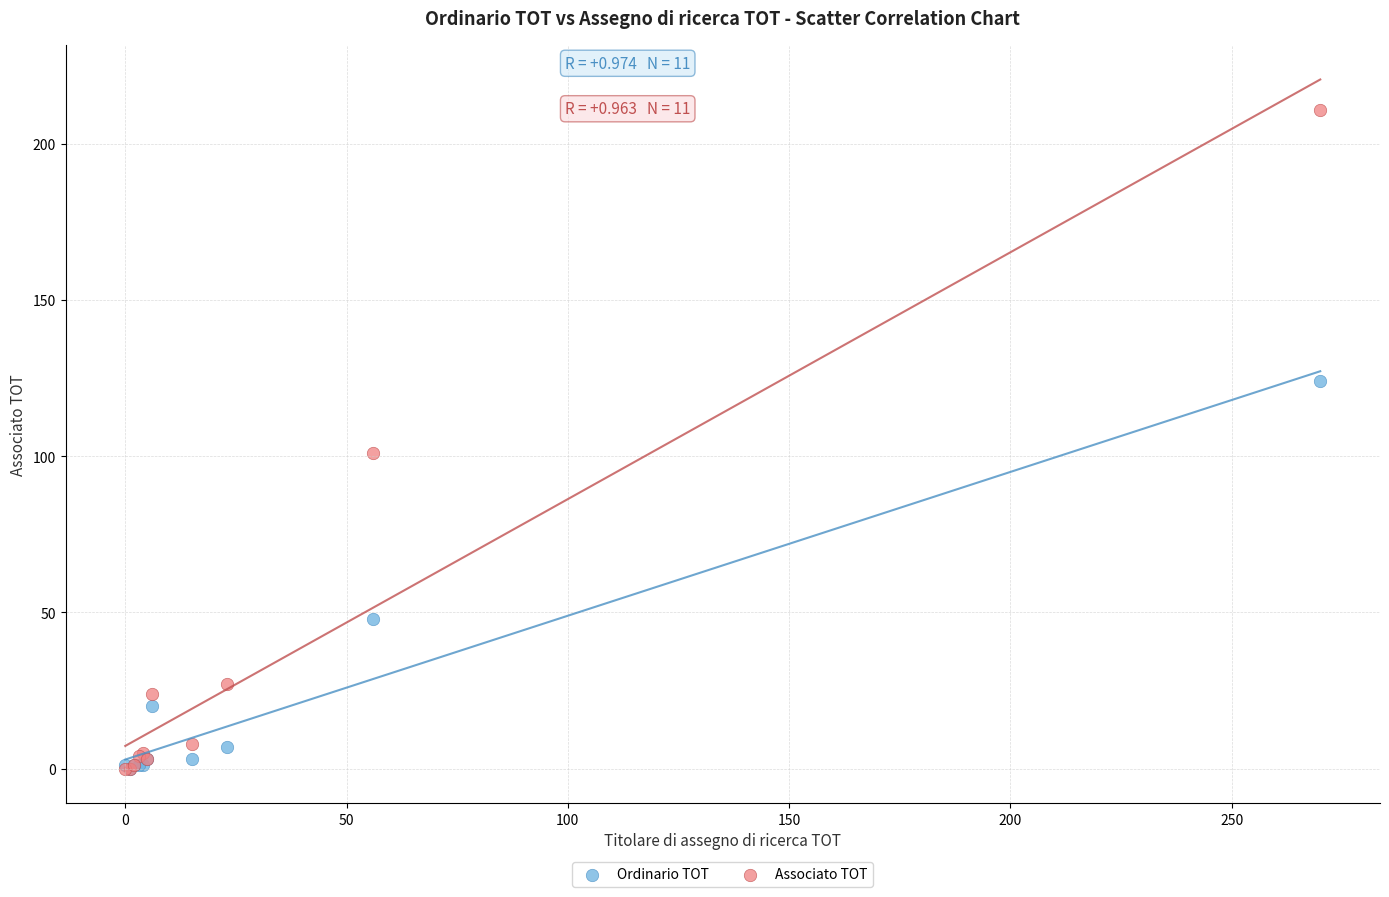

In the Associato TOT series, what Y value is closest to 105?

101